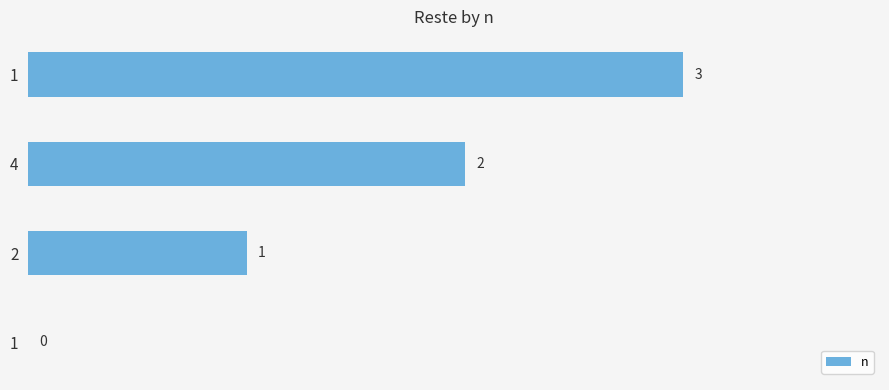

How many values are above zero?

3